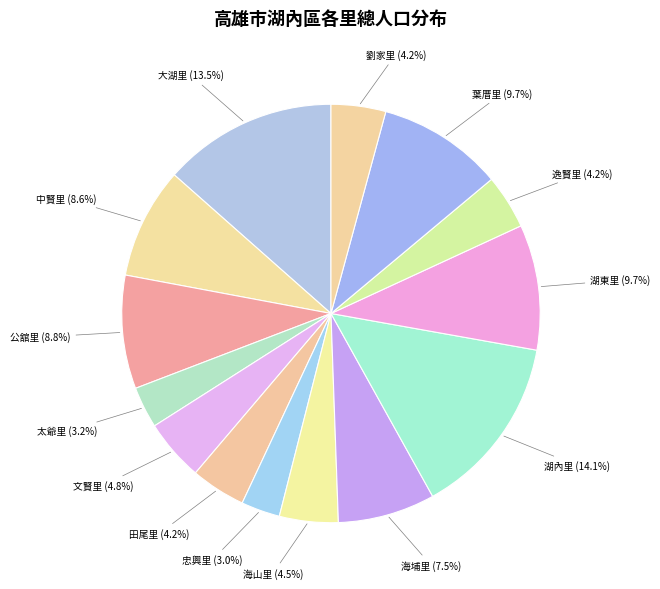

To the nearest percent, what is the combined percentage of 湖內里 and 葉厝里?

24%